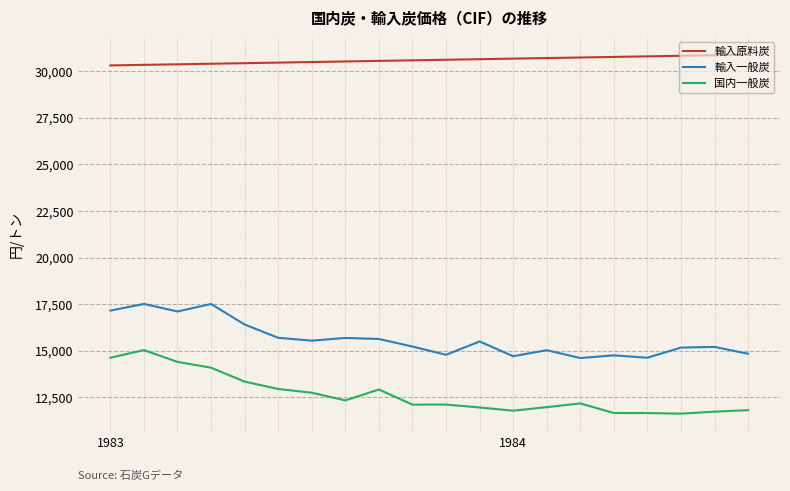

True or false: 輸入一般炭 and 国内一般炭 cross at least once.

False